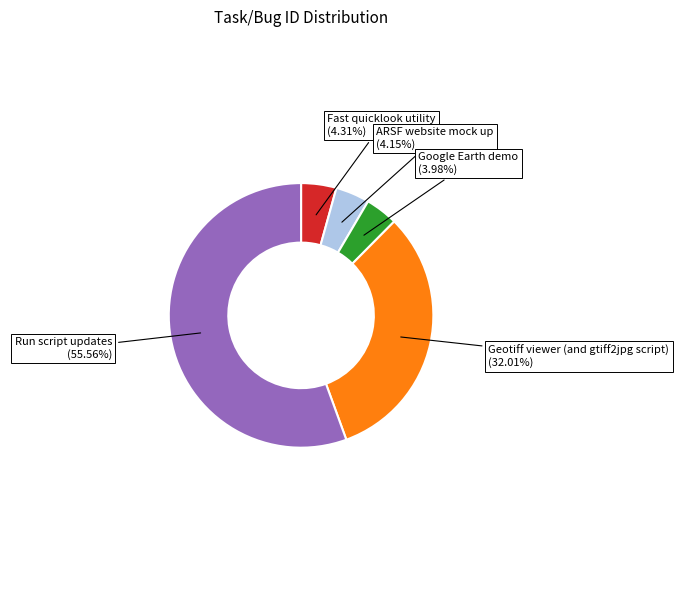

Is there any slice that represents more than half of the pie?

Yes